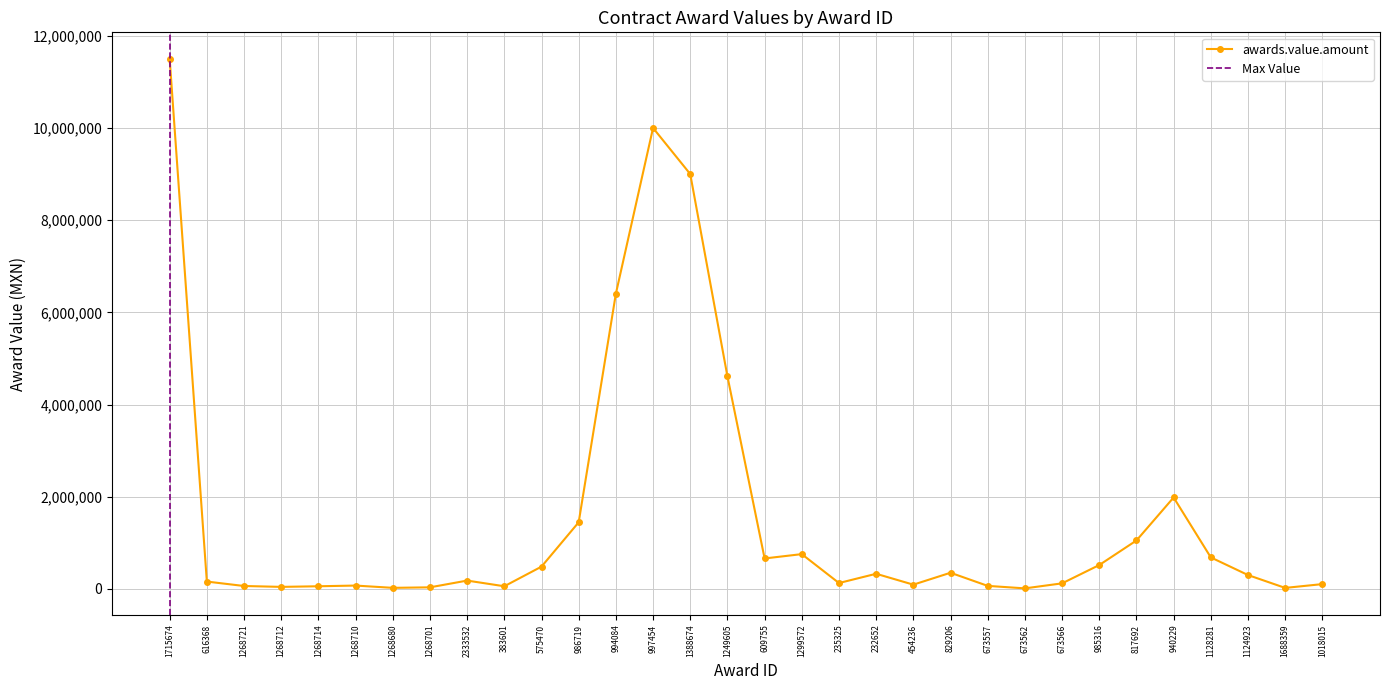

What is the ratio of the value at 994084 to the value at 1128281?

9.4